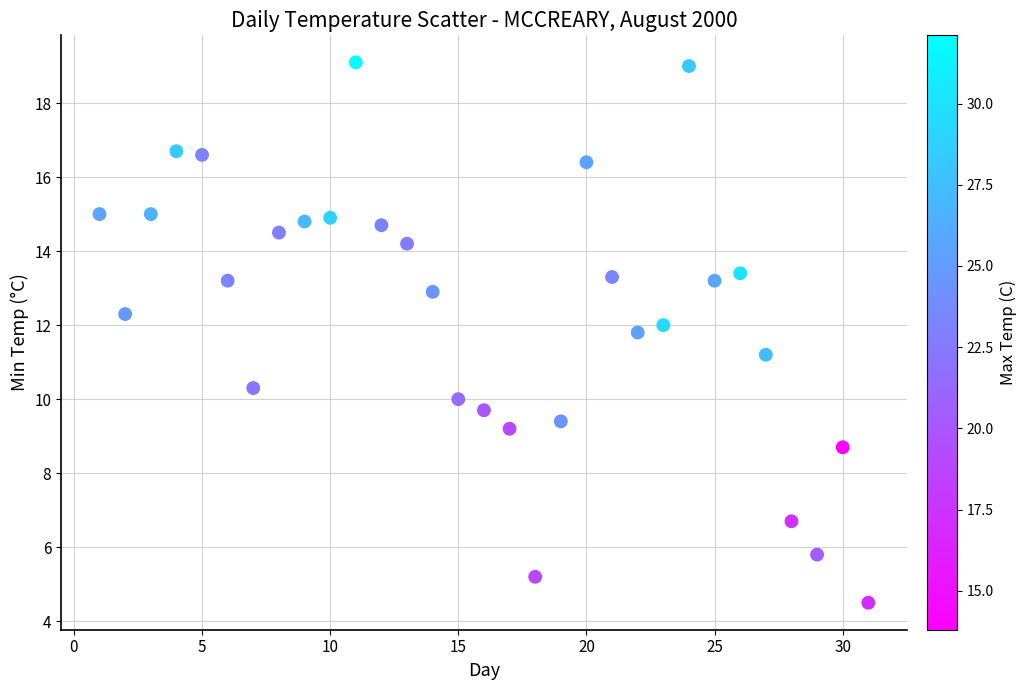

What Y value in the scatter plot is closest to 11?

11.2